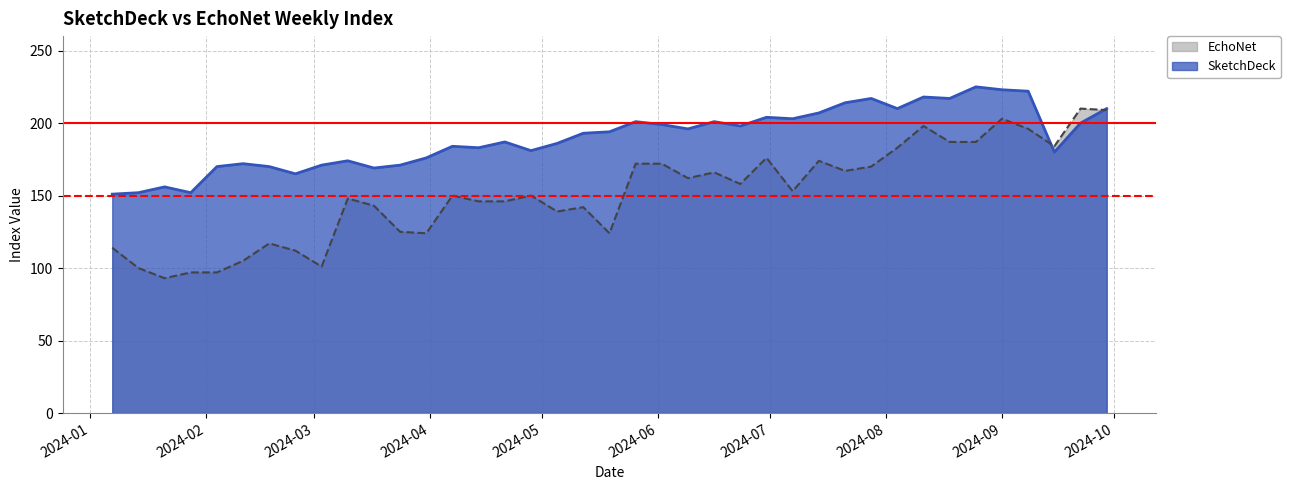

Reading right to left, transcribe all the data shown in this chart.

SketchDeck: 210	200	180	222	223	225	217	218	210	217	214	207	203	204	198	201	196	199	201	194	193	186	181	187	183	184	176	171	169	174	171	165	170	172	170	152	156	152	151
EchoNet: 209	210	184	196	203	187	187	198	183	170	167	174	153	176	158	166	162	172	172	124	142	139	150	146	146	150	124	125	143	148	101	112	117	105	97	97	93	100	114